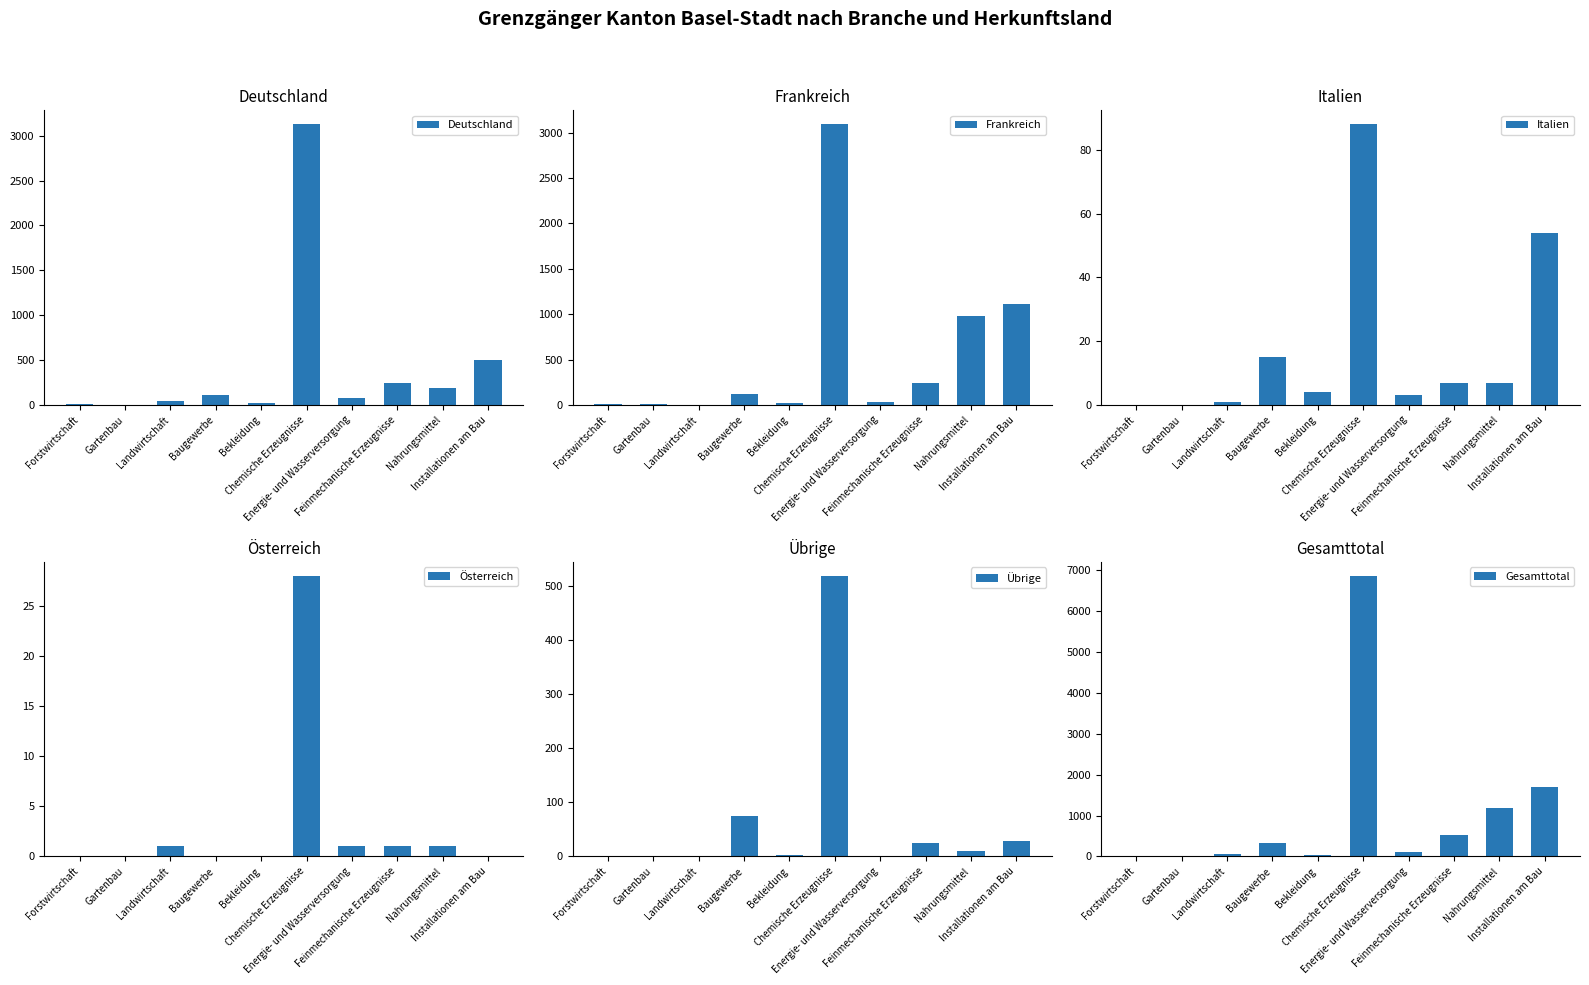

At how many categories does at least one series exceed 3234?

1